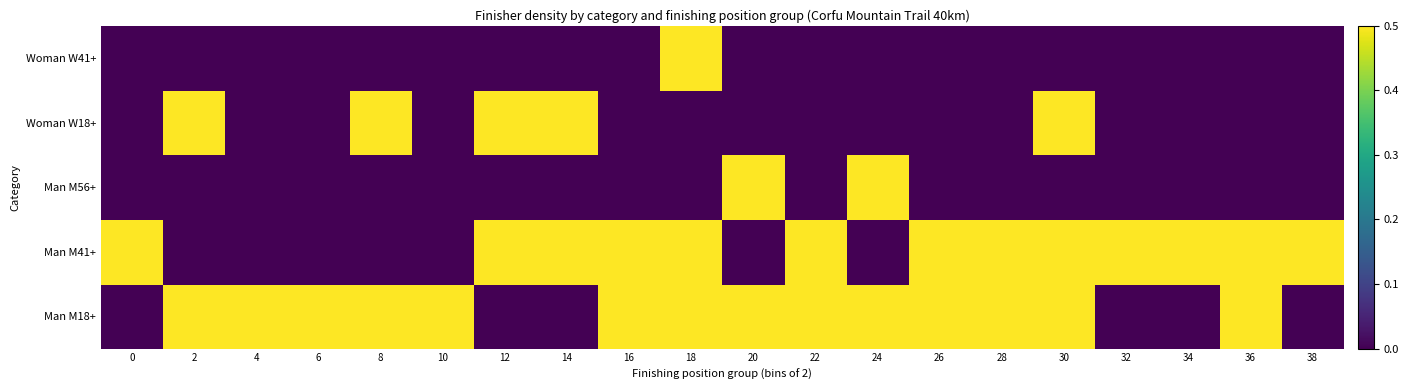

At which category is the sum across all series the highest?

18